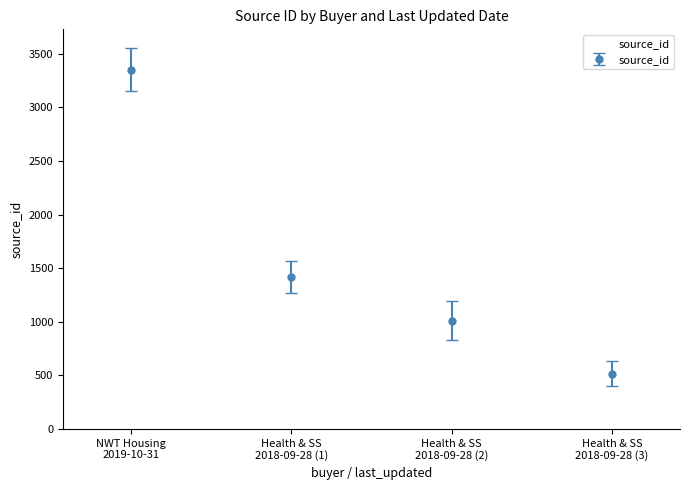

What is the difference between the maximum and minimum values?

2833